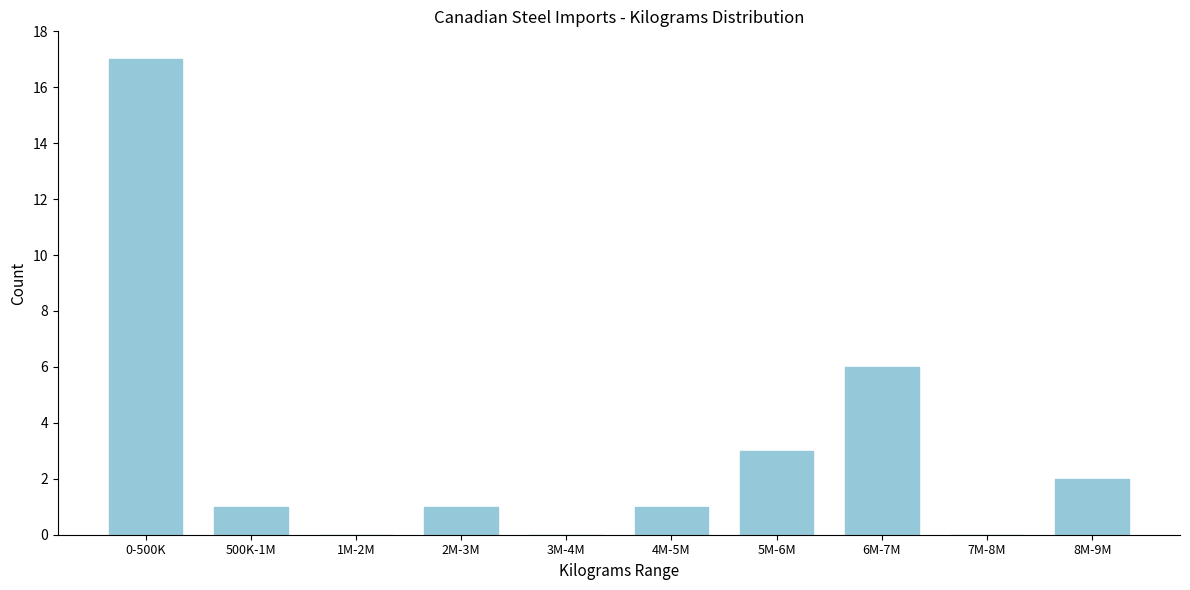

Reading right to left, list all the values displayed in this chart.

8M-9M=2	7M-8M=0	6M-7M=6	5M-6M=3	4M-5M=1	3M-4M=0	2M-3M=1	1M-2M=0	500K-1M=1	0-500K=17